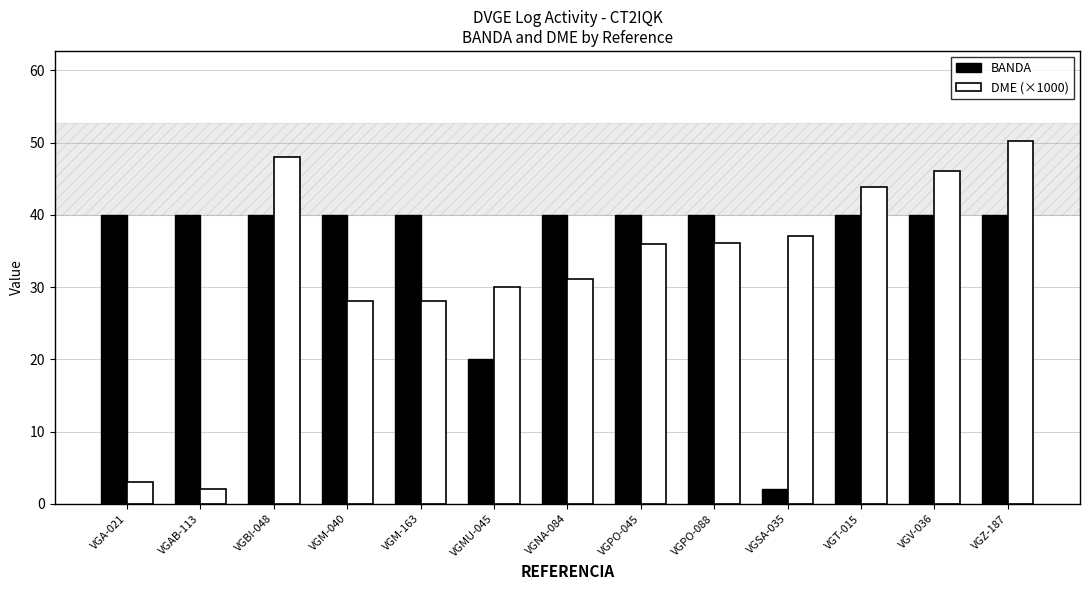

Which category has the lowest value in the BANDA series?

VGSA-035